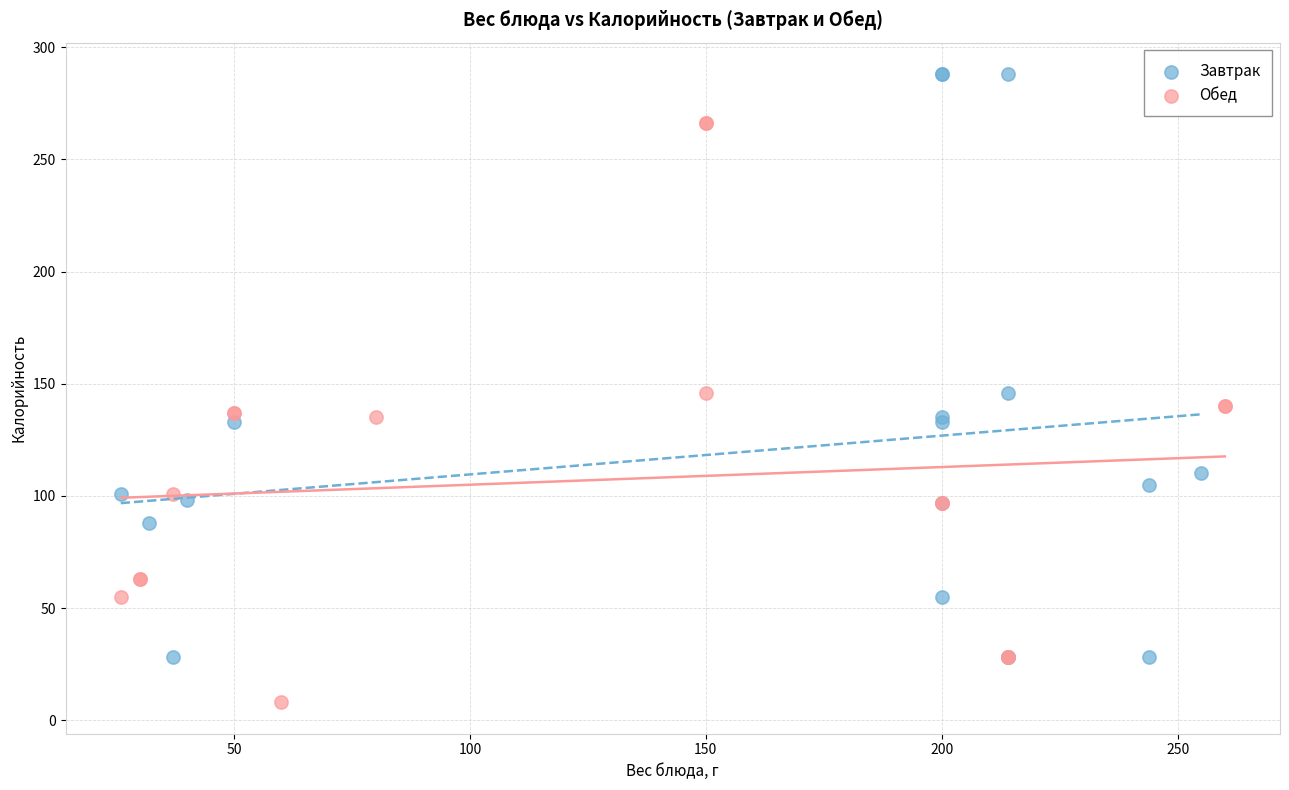

Which series reaches the minimum Y coordinate?

Обед